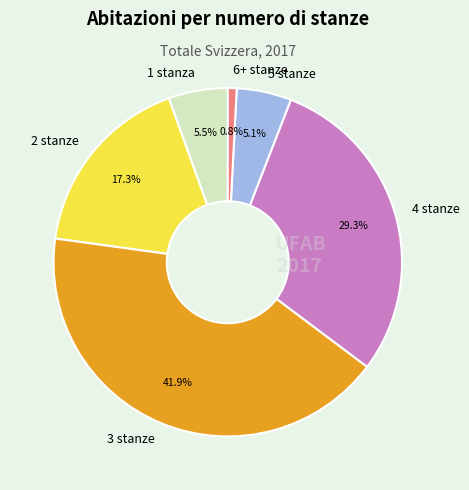

Which category has the biggest portion of the pie?

3 stanze